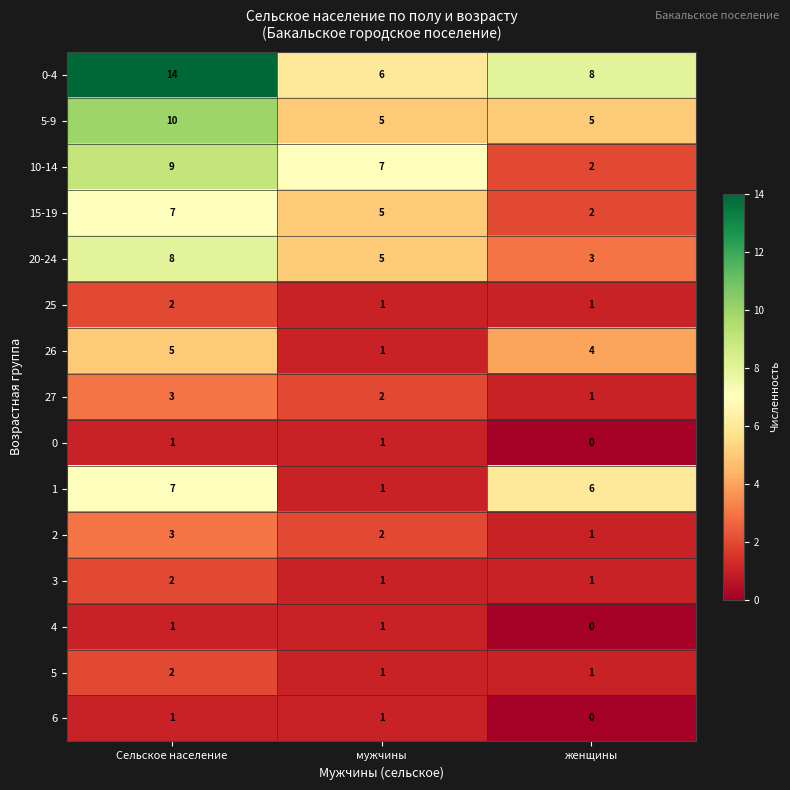

How many 5-9 values are between 5 and 10?

3